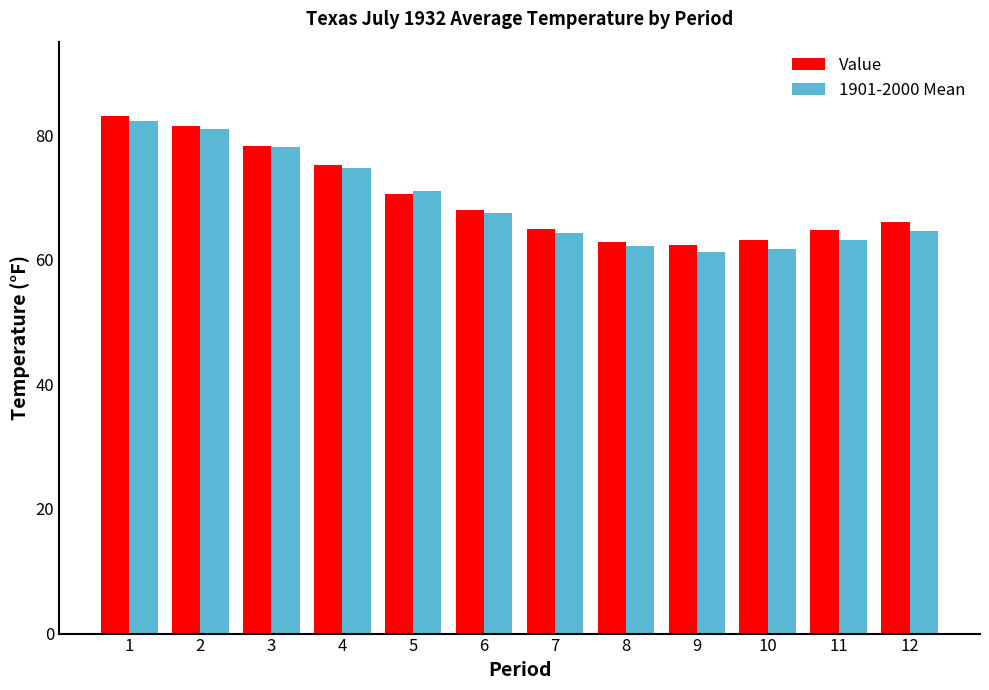

Is it true that 1901-2000 Mean equals 61.8 at 10?

True